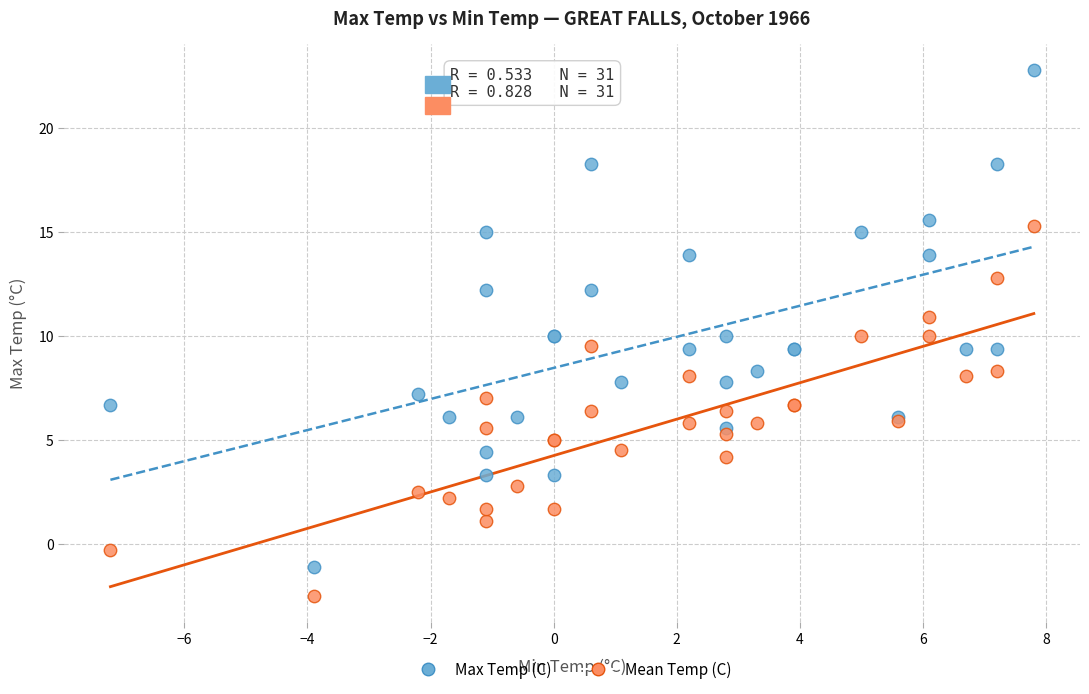

Which series contains the lowest Y value?

Mean Temp (C)